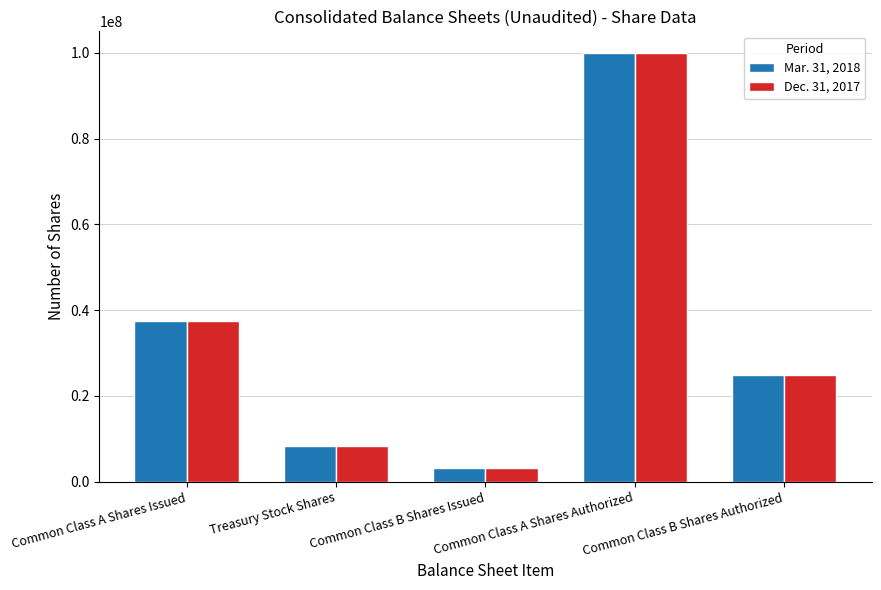

Reading right to left, list all the values displayed in this chart.

Mar. 31, 2018: Common Class B Shares Authorized=25000000	Common Class A Shares Authorized=100000000	Common Class B Shares Issued=3233998	Treasury Stock Shares=8431335	Common Class A Shares Issued=37447669
Dec. 31, 2017: Common Class B Shares Authorized=25000000	Common Class A Shares Authorized=100000000	Common Class B Shares Issued=3233998	Treasury Stock Shares=8431335	Common Class A Shares Issued=37395753